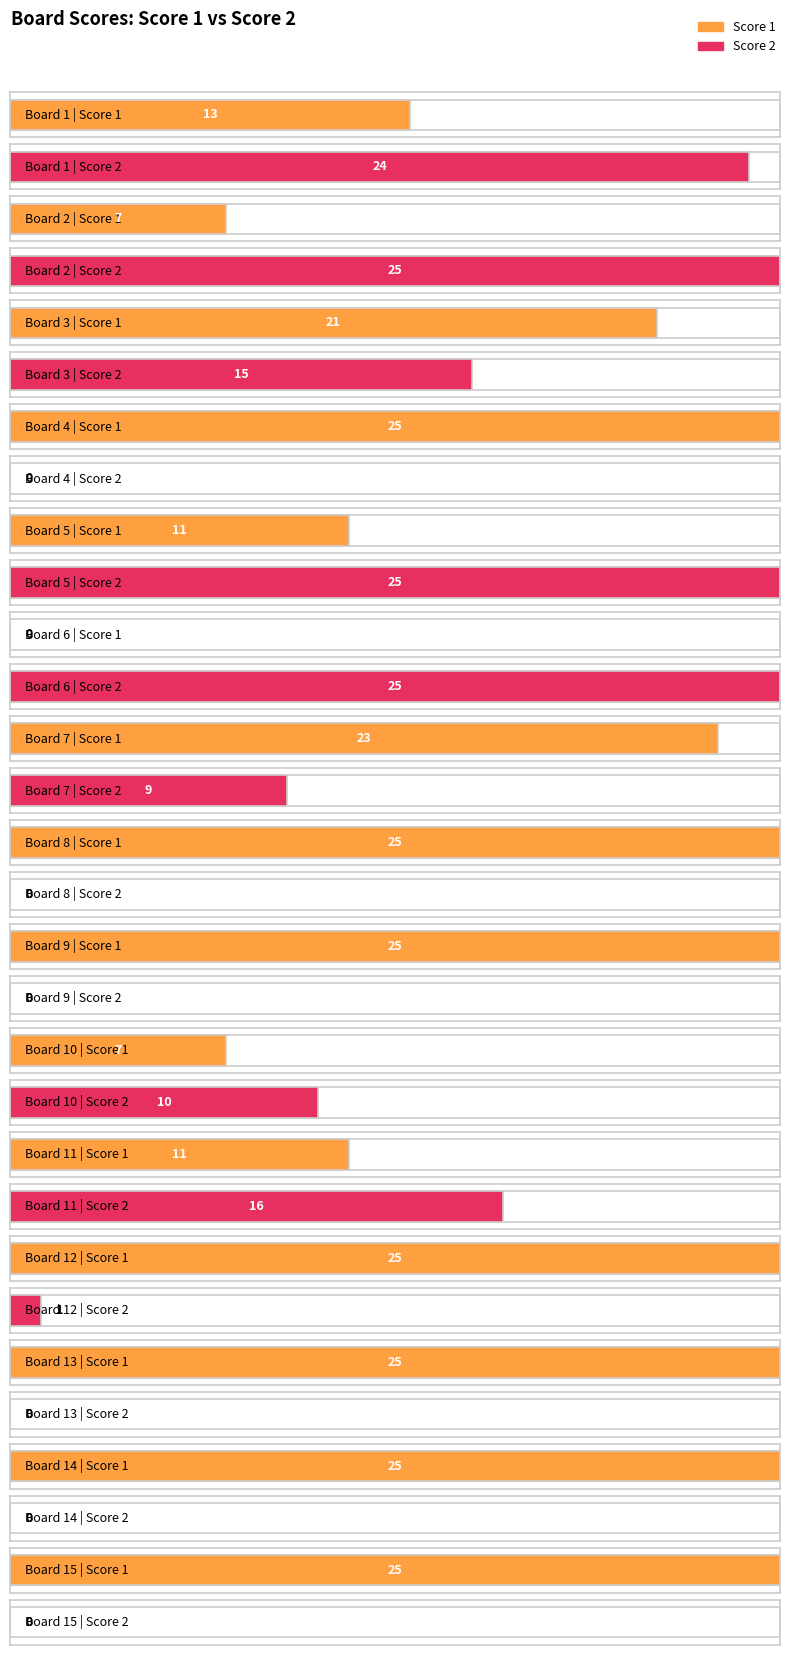

At which label does Score 1 first exceed 23?

4